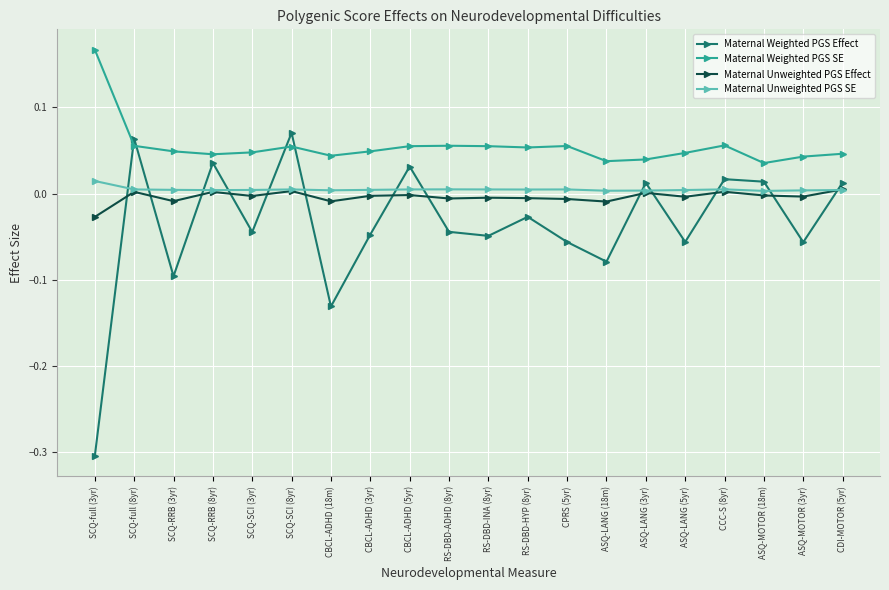

Is the value of Maternal Weighted PGS SE at CBCL-ADHD (18m) greater than the value of Maternal Unweighted PGS Effect at ASQ-MOTOR (18m)?

Yes